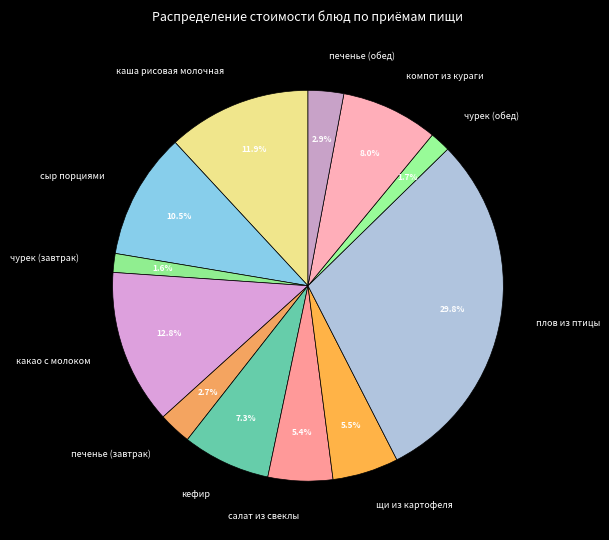

How much of the chart is everything except печенье (обед)?

97.1%